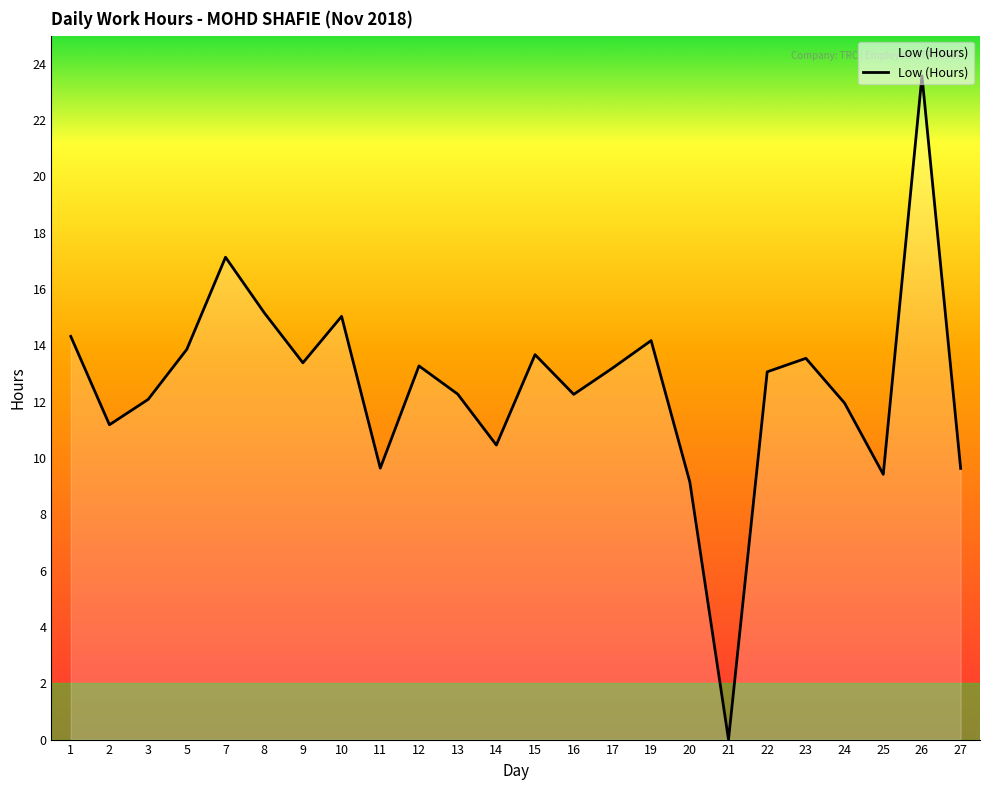

The value at 5 is 21.2. True or false?

False